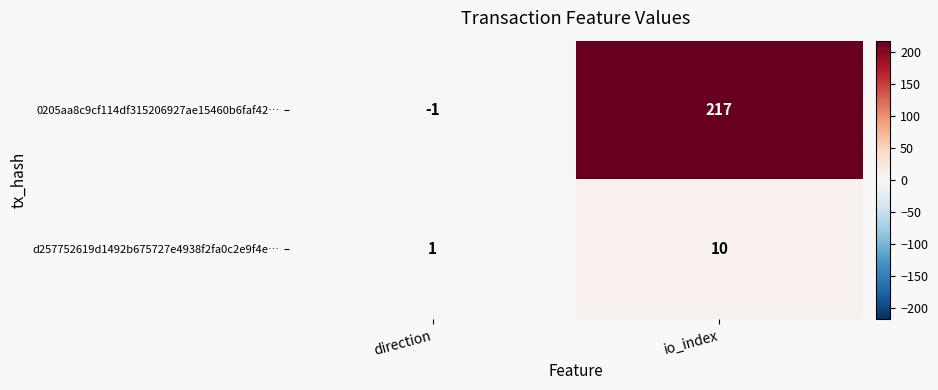

True or false: 0205aa8c9cf114df315206927ae15460b6faf42… has a value of -1 at direction.

True